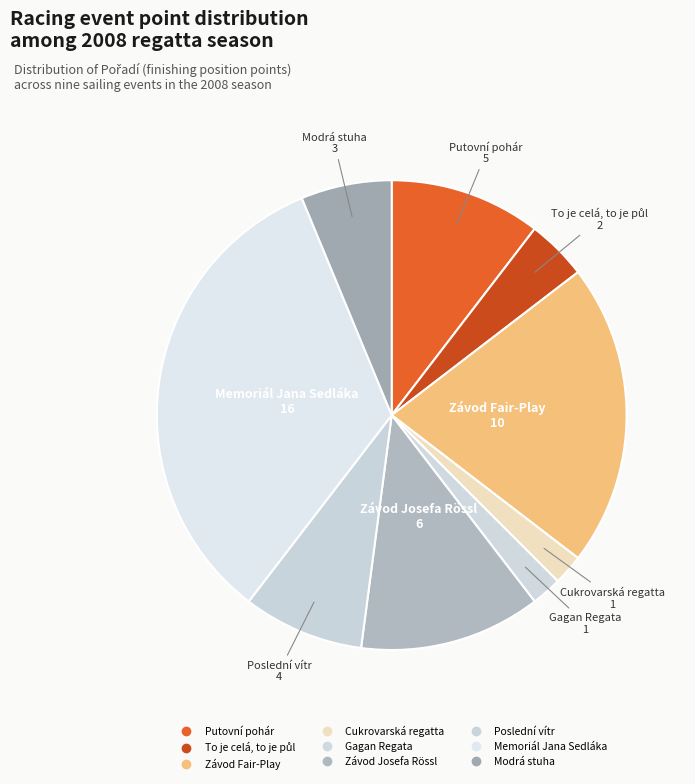

How many segments does this pie chart have?

9